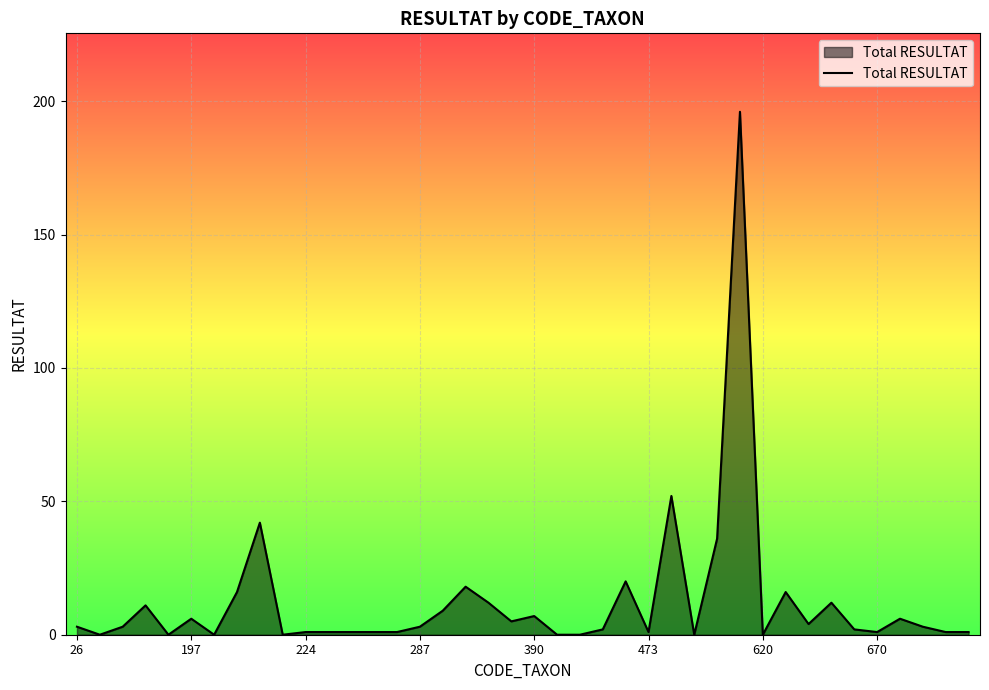

What is the difference between the maximum and minimum values?

196